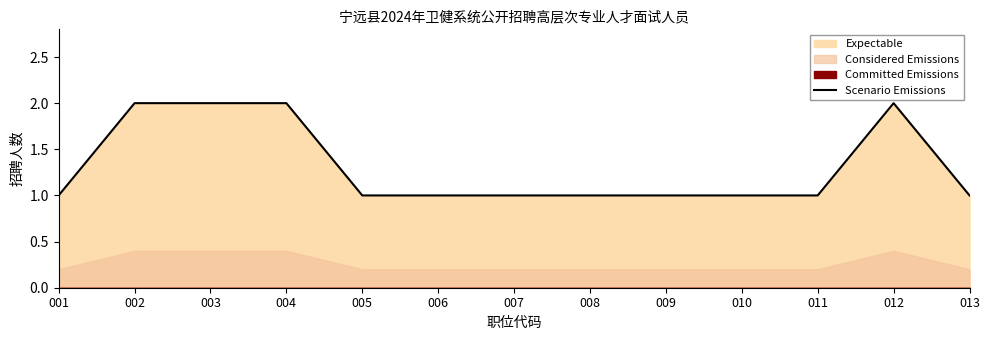

Reading left to right, transcribe all the data shown in this chart.

1	2	2	2	1	1	1	1	1	1	1	2	1